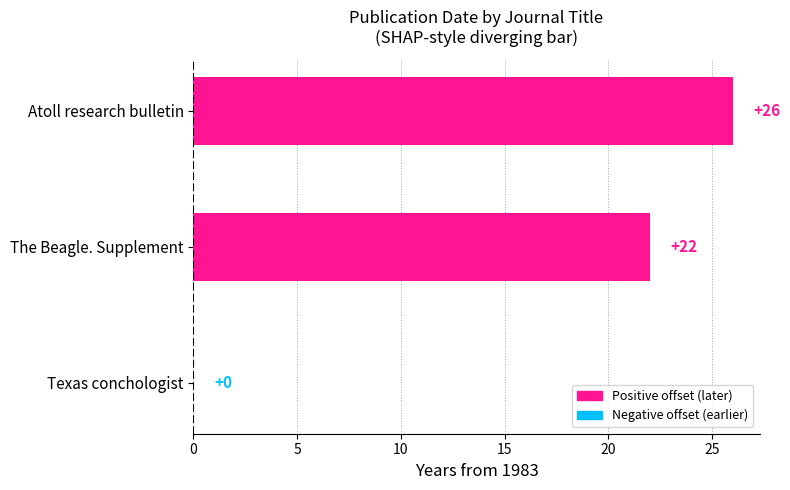

What is the sum of the values at Atoll research bulletin and Texas conchologist?

26